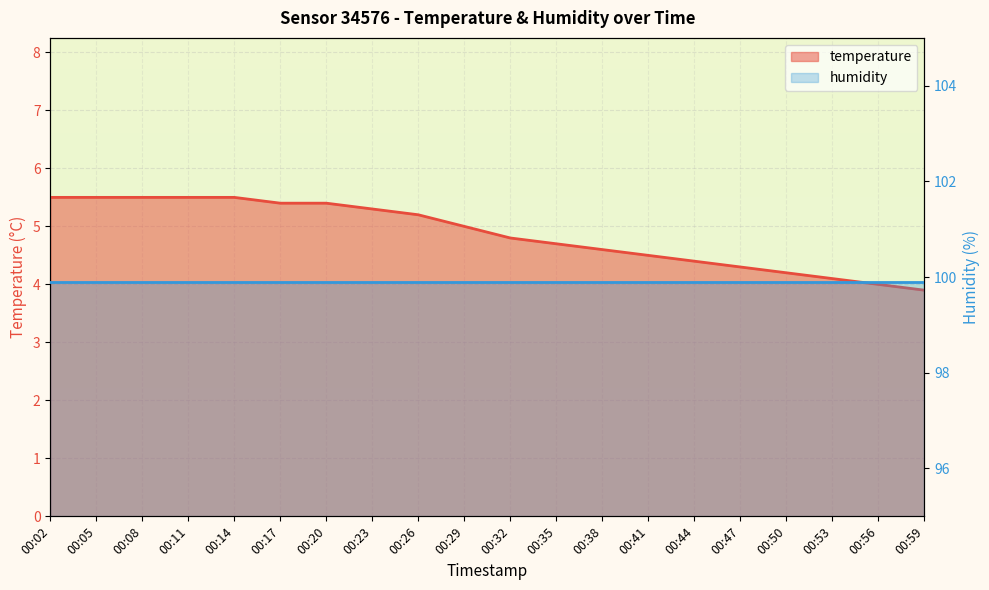

How many data points are above 5?

9